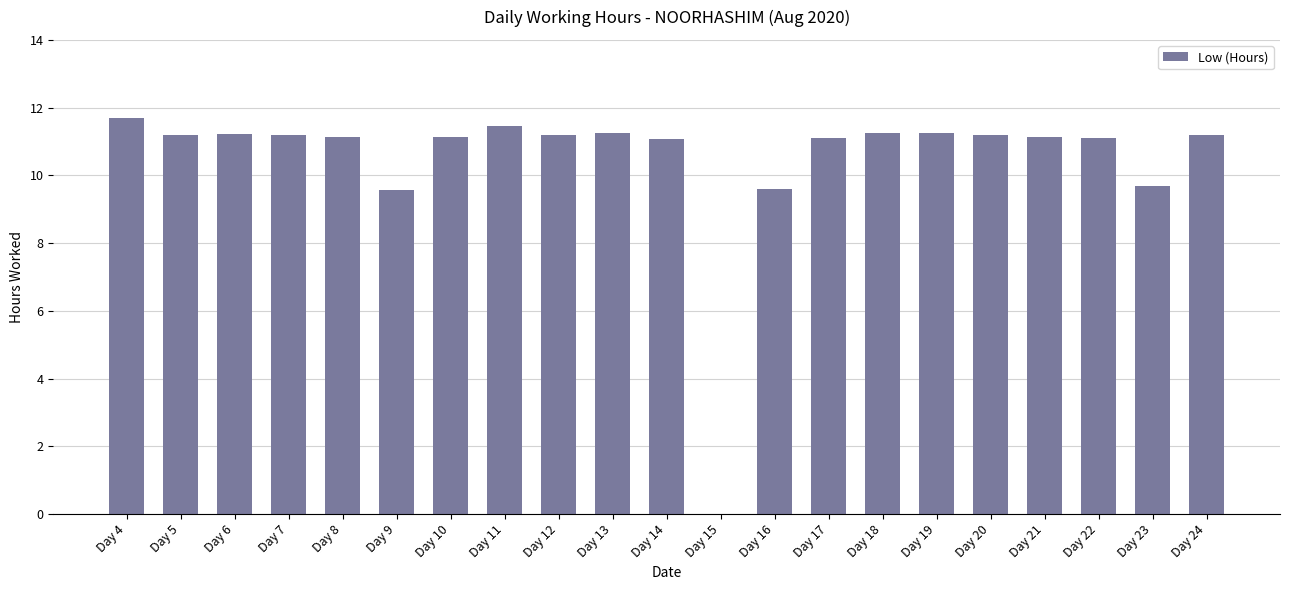

Are the bars grouped side by side (vs. stacked)?

No